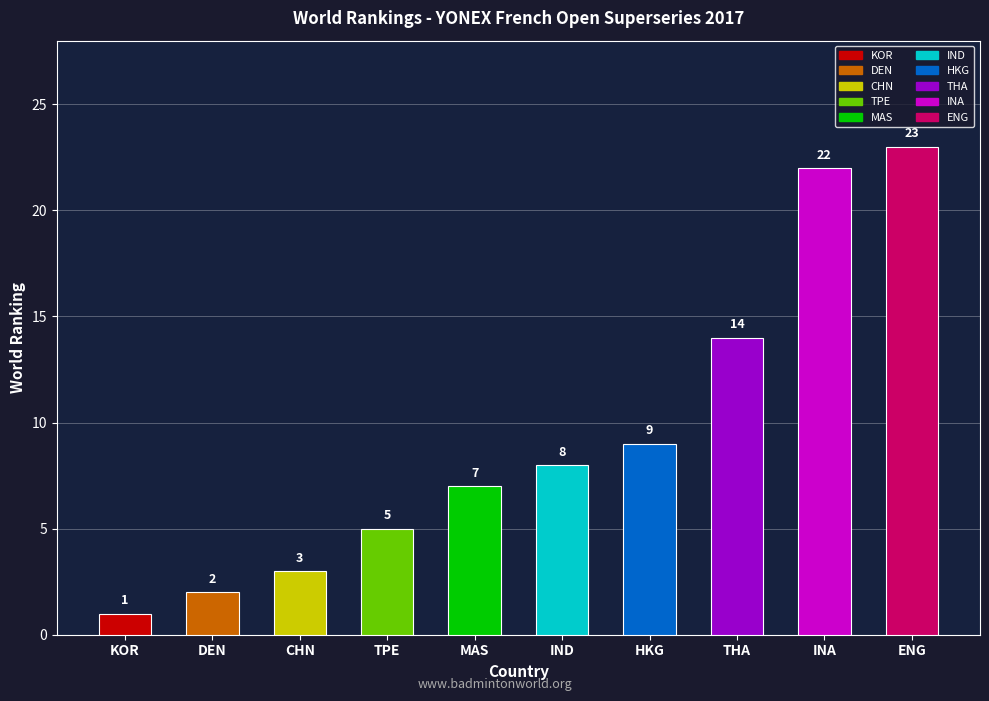

What is the difference between the maximum and minimum values?

22